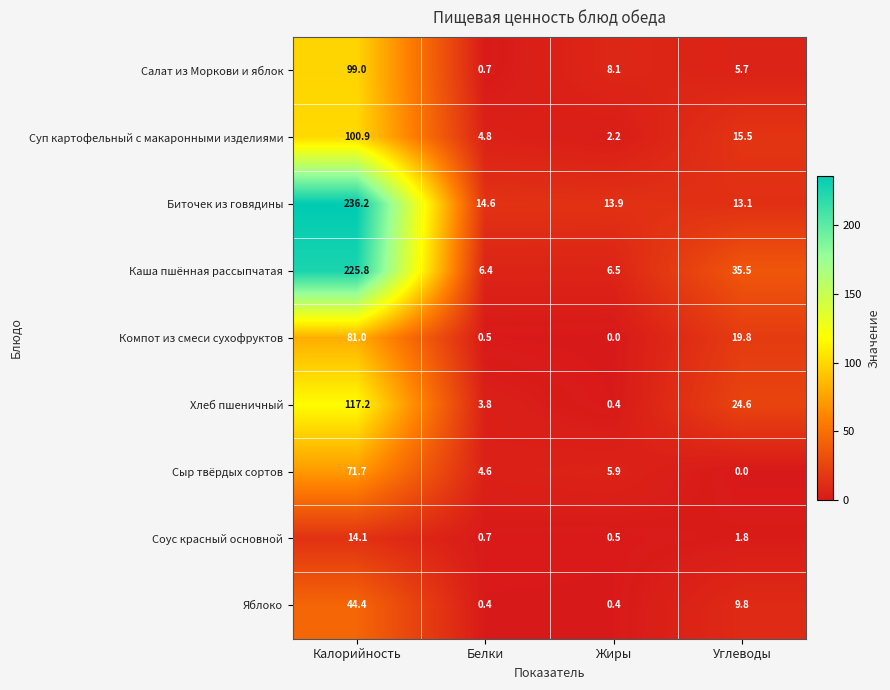

Which category has the highest value in the Хлеб пшеничный series?

Калорийность